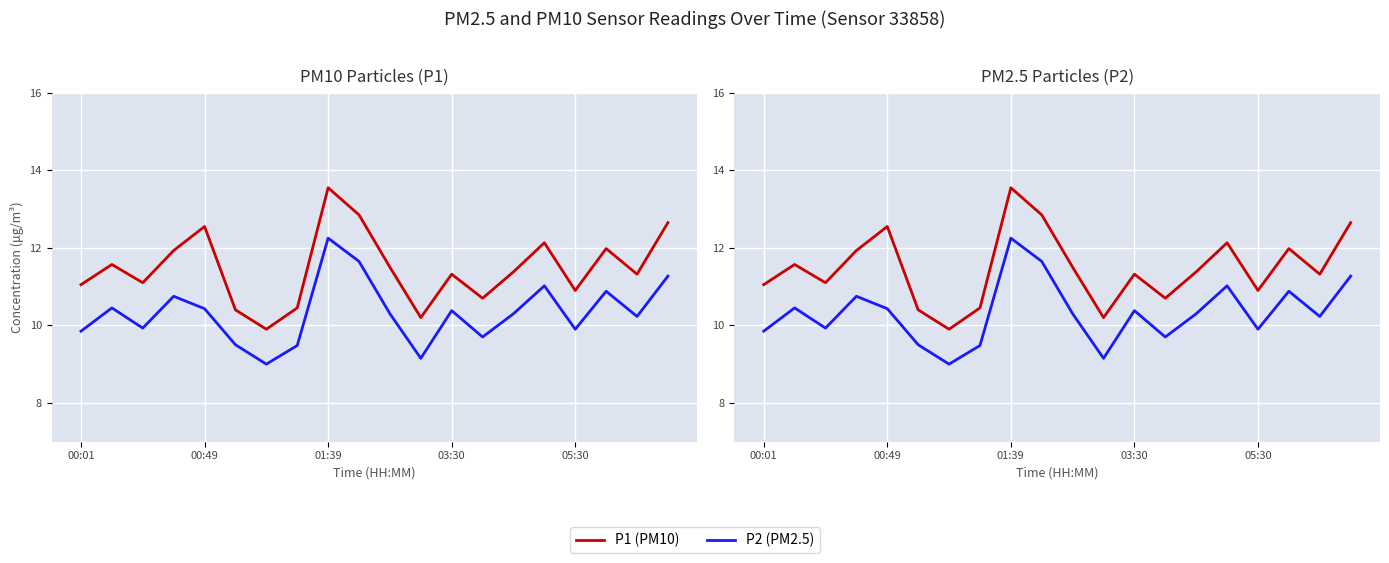

List the series in order of their overall mean, lowest first.

P2 (PM2.5), P1 (PM10)